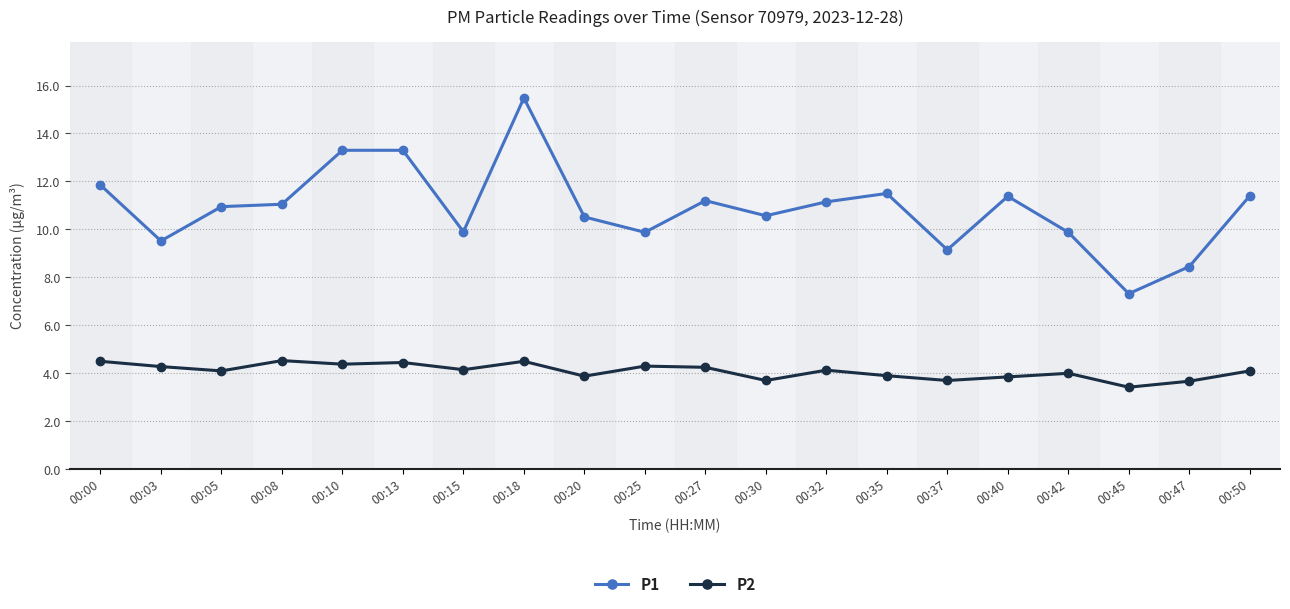

Is the value of P2 at 00:08 greater than the value of P1 at 00:40?

No